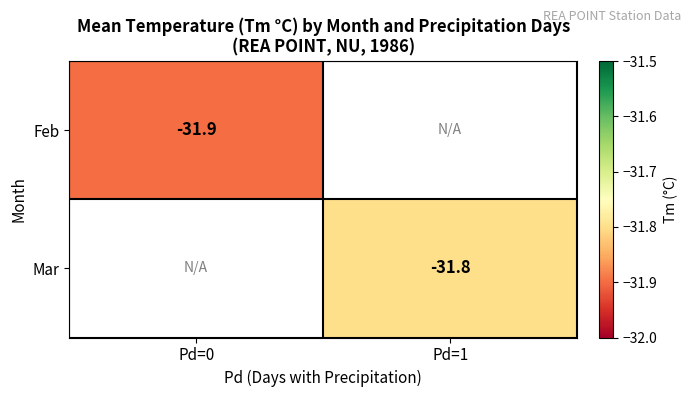

Which category has the lowest value across all series?

Pd=0